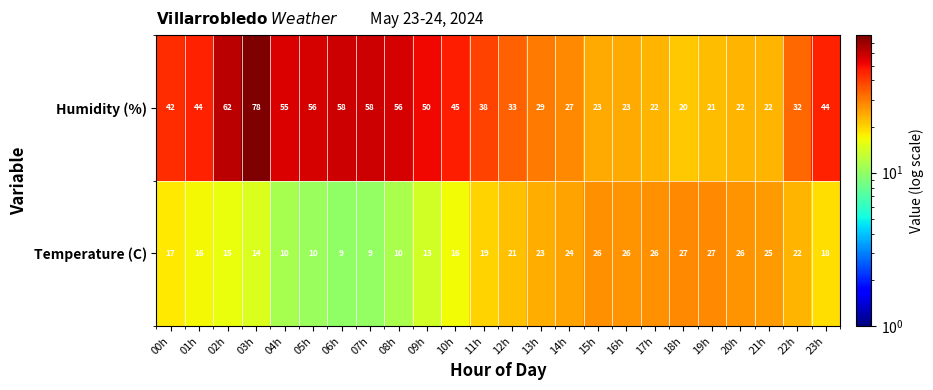

The value of Temperature (C) at 20h is 26. True or false?

True